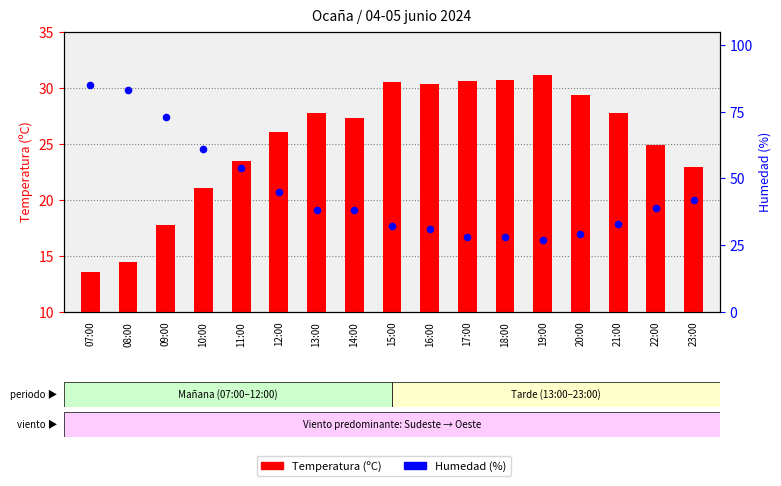

What are all the series names shown in the legend?

Temperatura (ºC), Humedad (%)